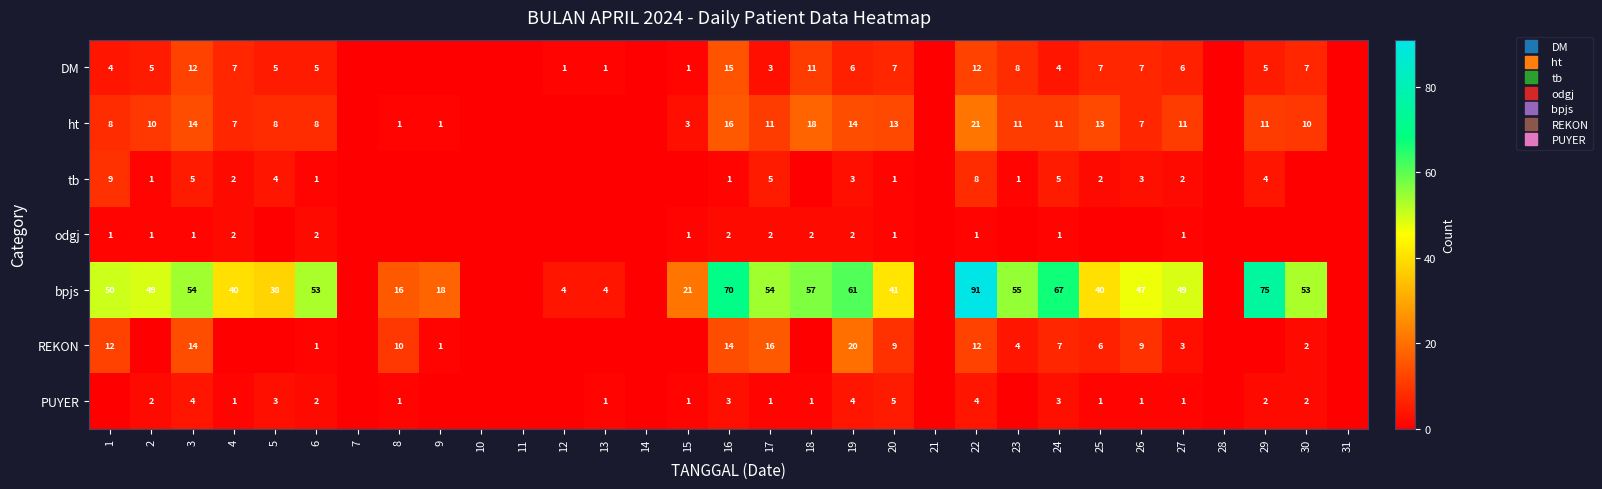

Which category has the lowest value across all series?

7